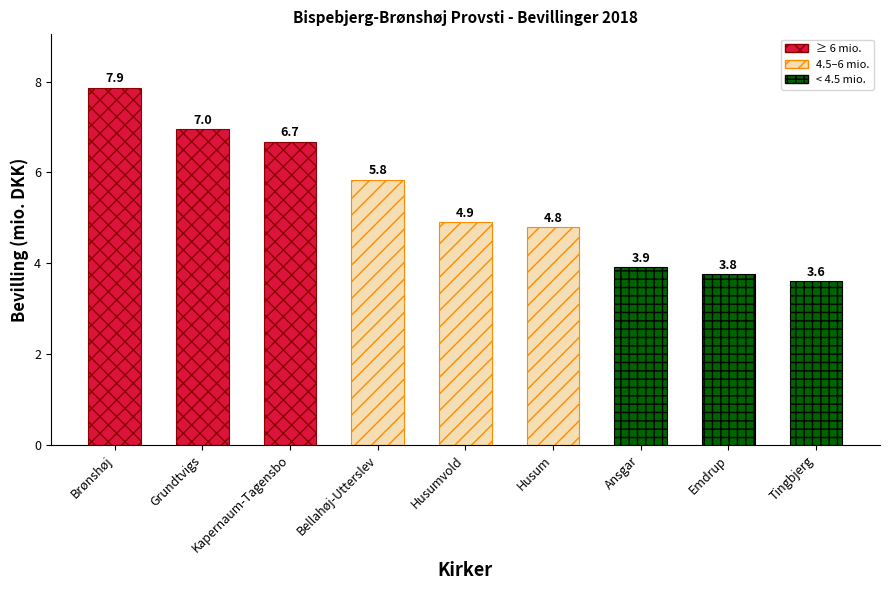

Rank the categories by value from highest to lowest.

Brønshøj, Grundtvigs, Kapernaum-Tagensbo, Bellahøj-Utterslev, Husumvold, Husum, Ansgar, Emdrup, Tingbjerg